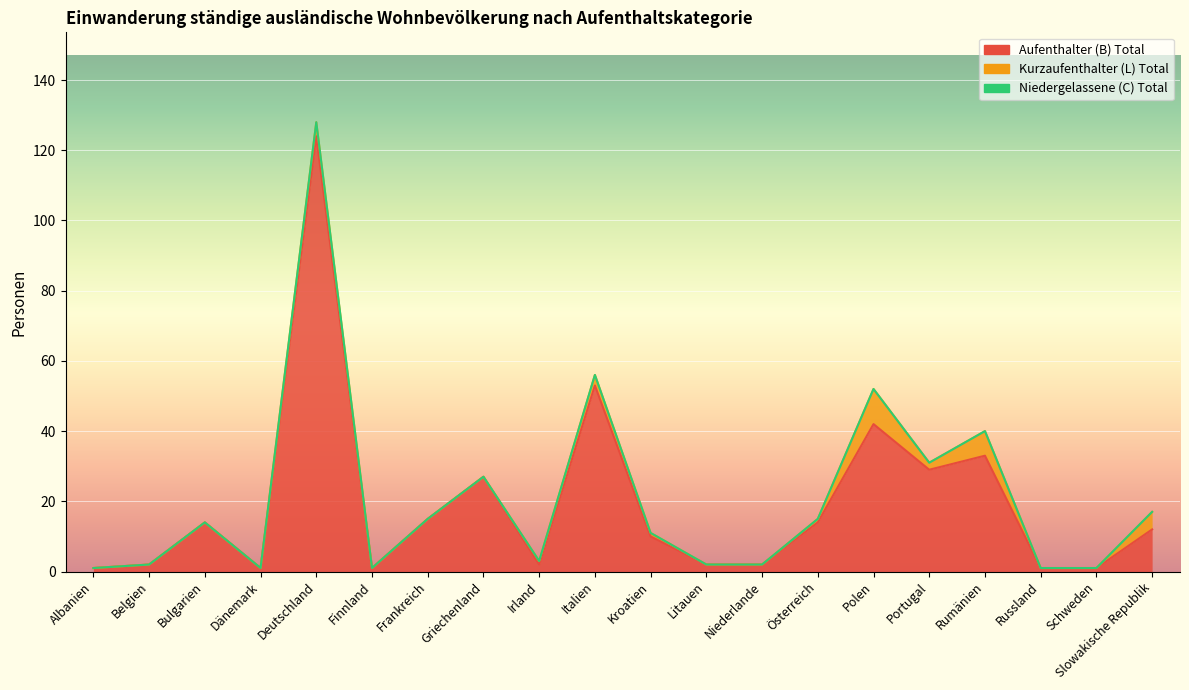

What is the total value across all series at Rumänien?

40